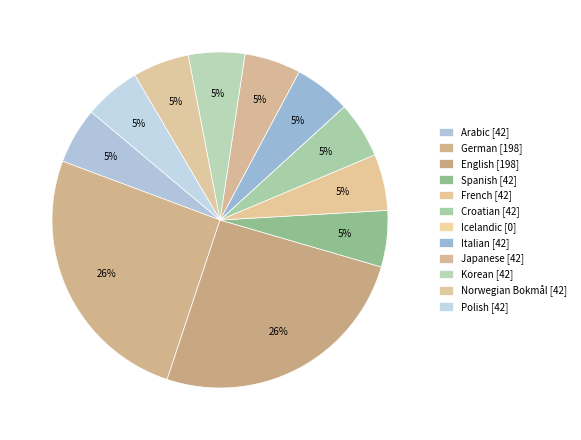

True or false: Polish accounts for 17% of the total.

False